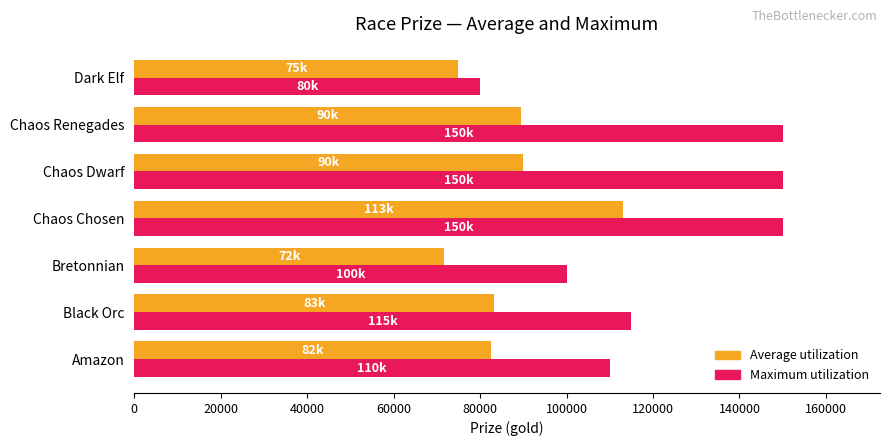

The Maximum utilization series shows 150000 at Chaos Chosen. True or false?

True